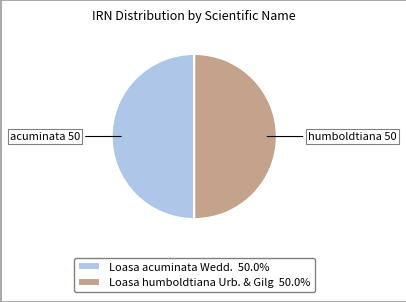

Combined, do Loasa humboldtiana Urb. & Gilg 50.0% and Loasa acuminata Wedd. 50.0% account for over 50%?

Yes